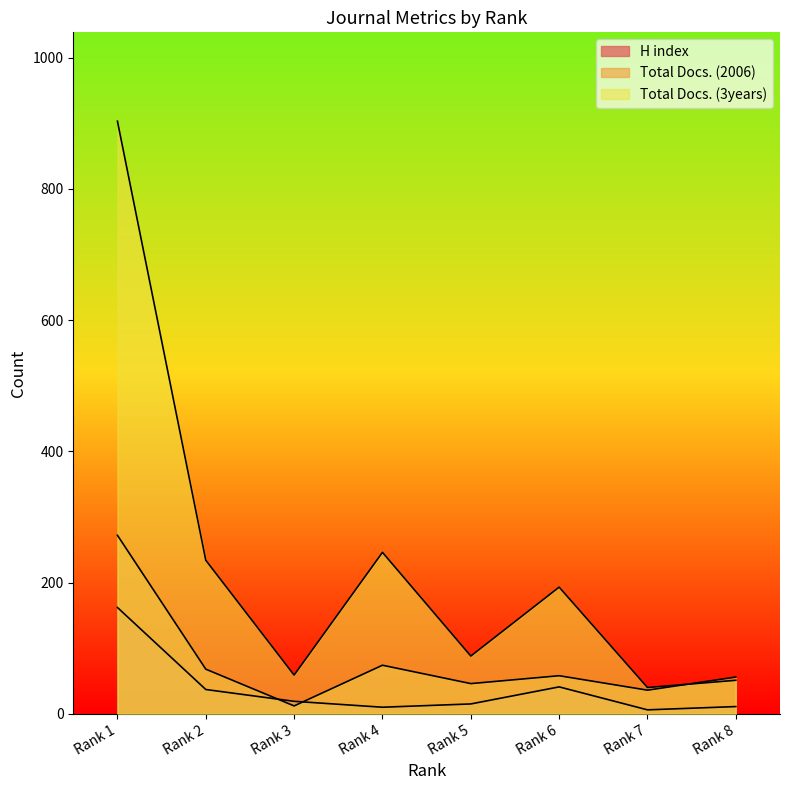

Is the value of Total Docs. (3years) at Rank 3 greater than the value of H index at Rank 5?

Yes